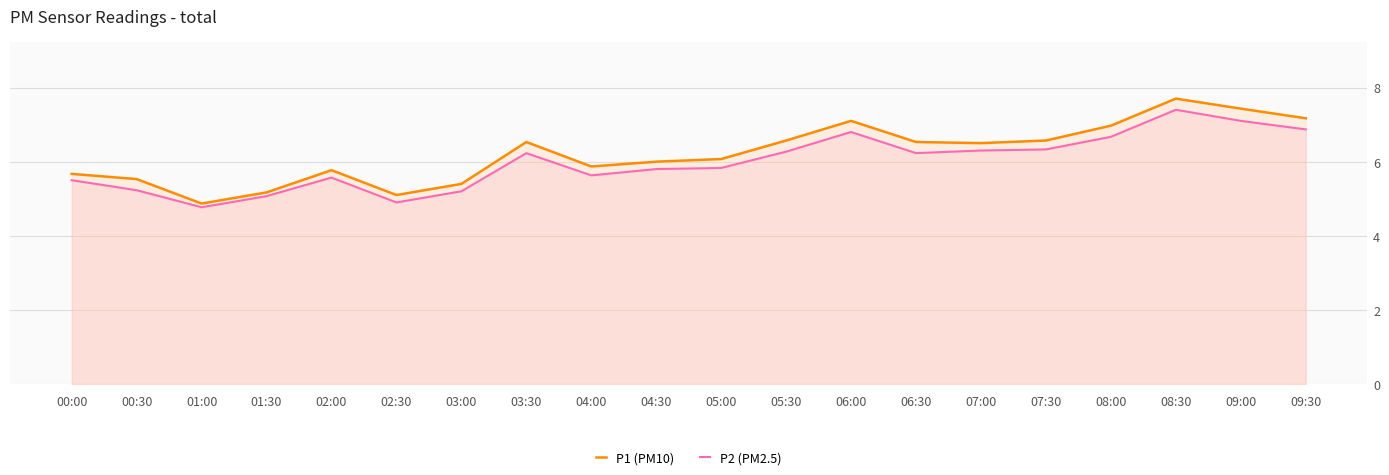

How many interior local valleys does the P1 (PM10) series have?

4